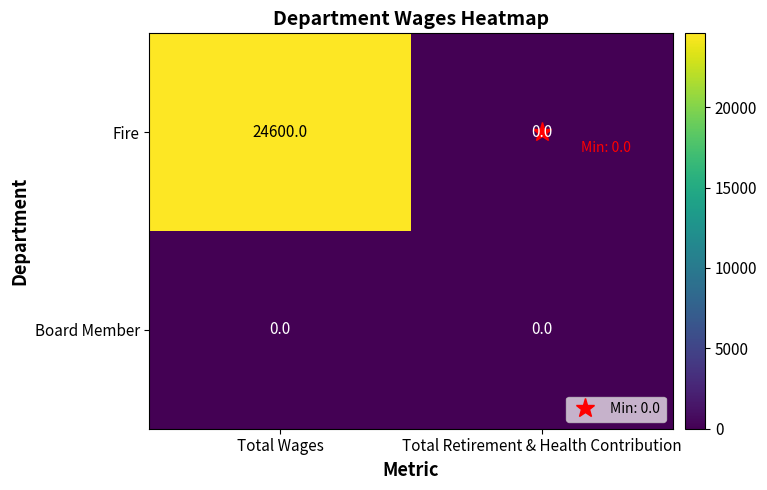

At how many categories does at least one series exceed 8318?

1